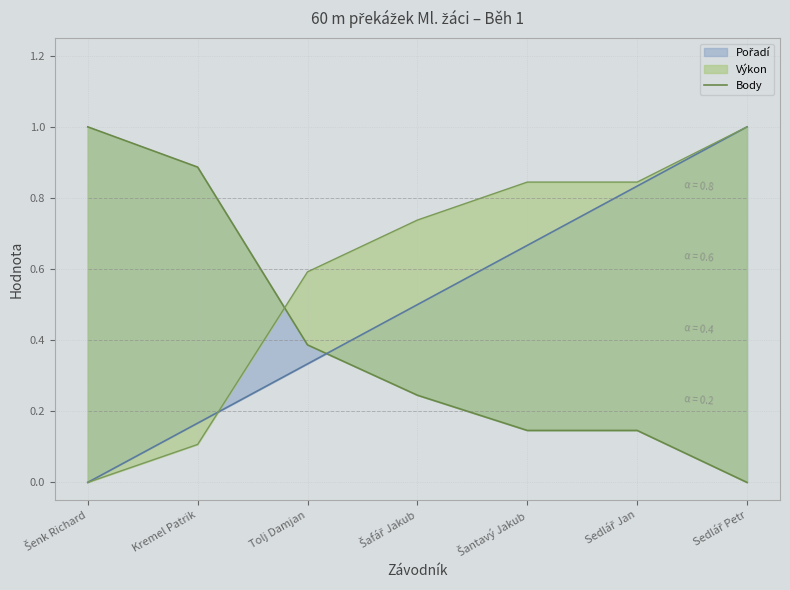

The chart shows a value of 0.0 at Sedlář Petr. True or false?

True